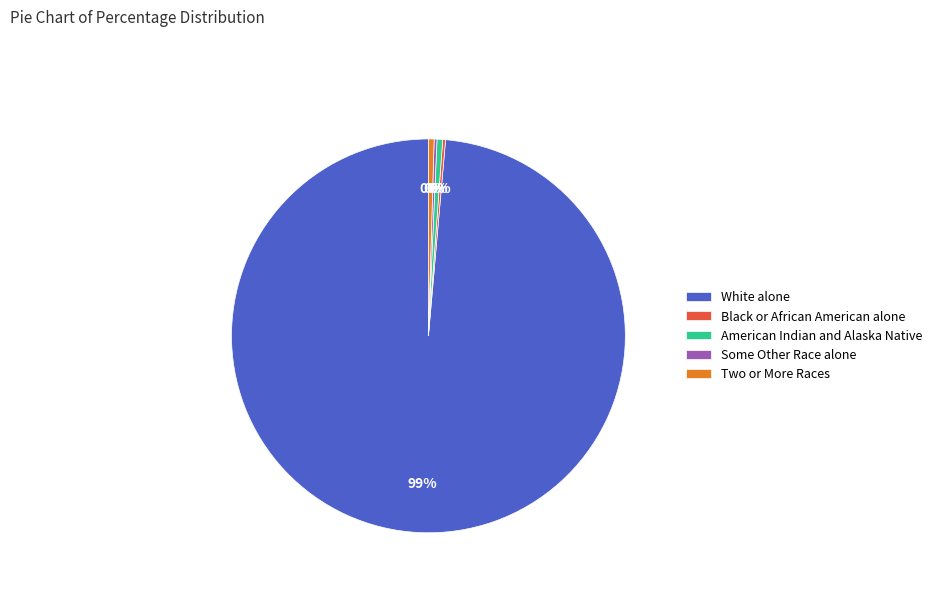

What is the largest slice in the pie chart?

White alone